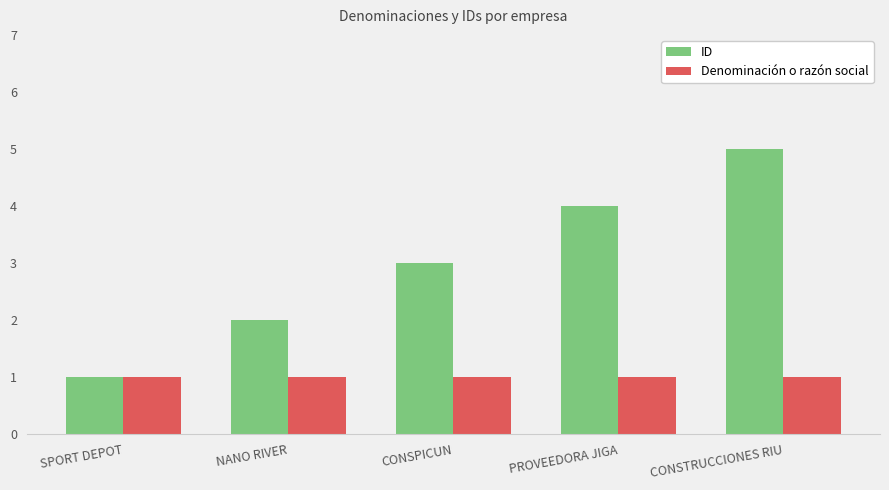

The Denominación o razón social series shows 0 at CONSTRUCCIONES RIU. True or false?

False